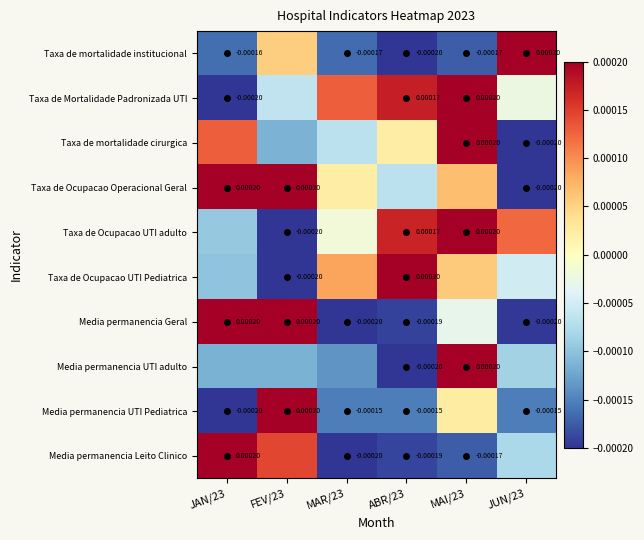

Is the value of Media permanencia UTI adulto at FEV/23 greater than the value of Media permanencia UTI Pediatrica at MAI/23?

No